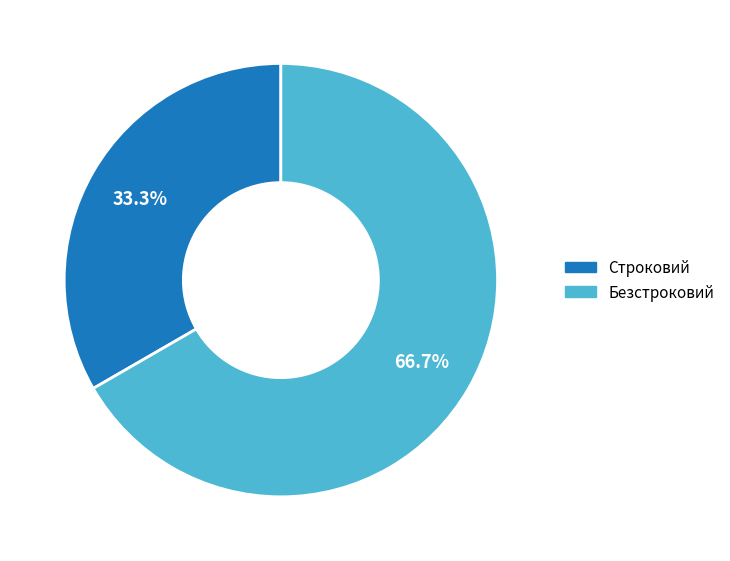

To the nearest percent, what percentage of the pie is Строковий?

33%